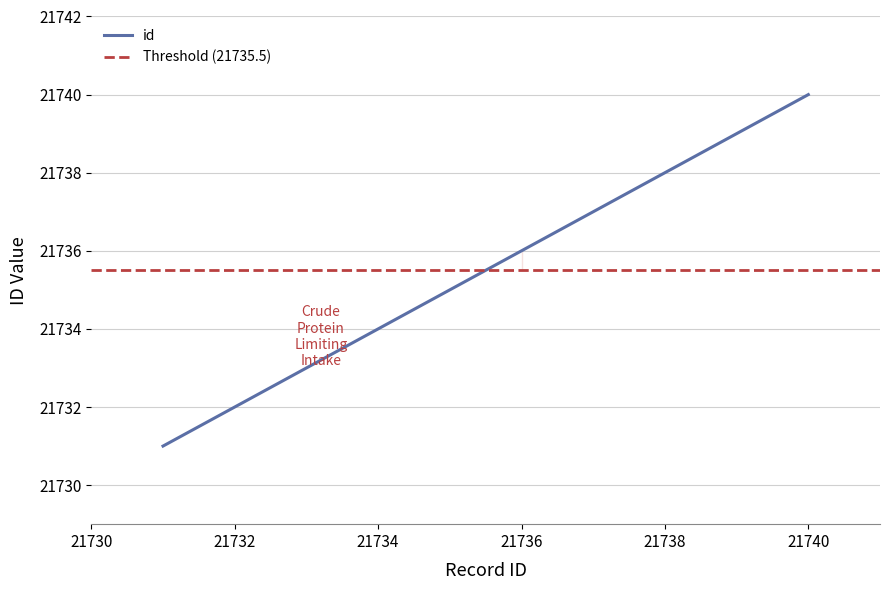

Does the chart display data point markers on the line(s)?

No